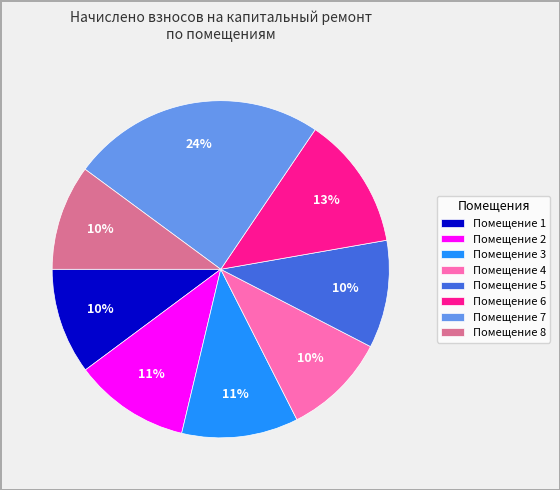

Do Помещение 7 and Помещение 2 together represent more than half of the pie?

No